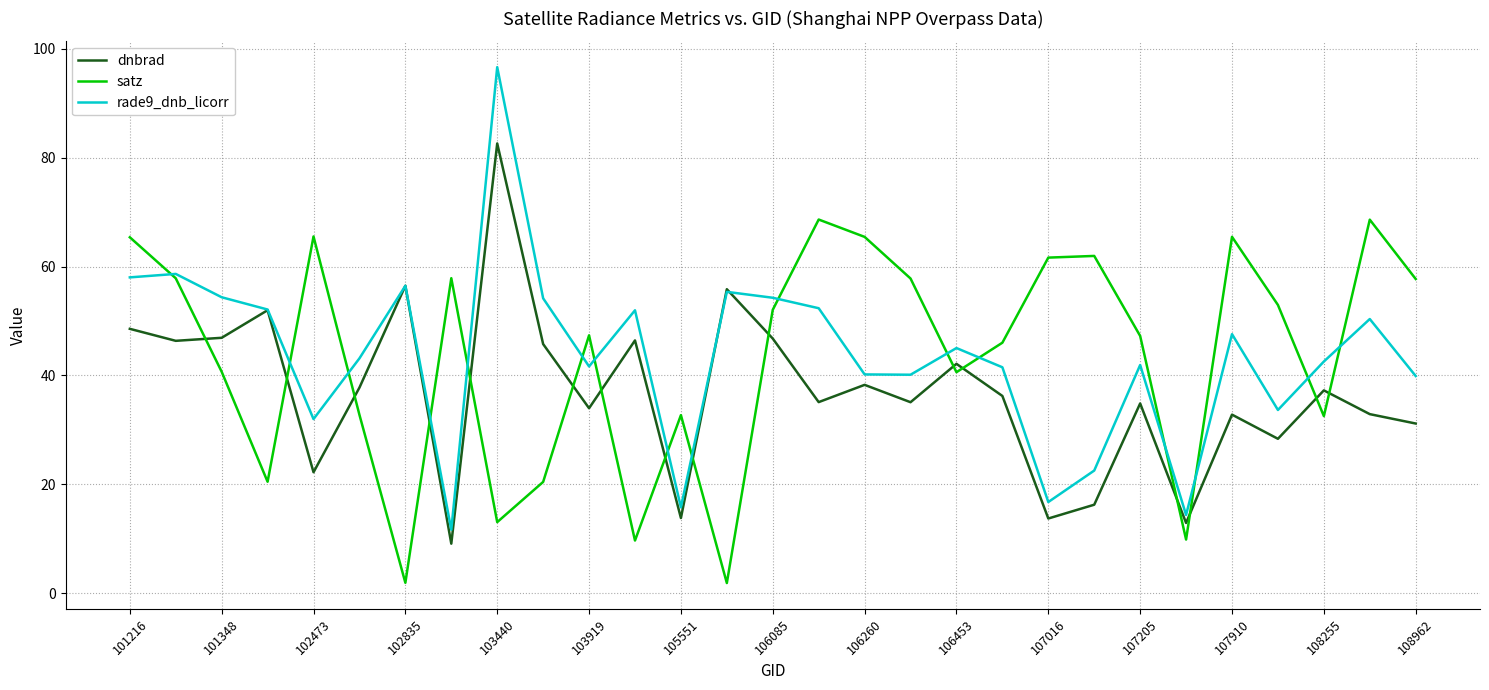

True or false: rade9_dnb_licorr has more than 1 points higher than both neighbors.

True